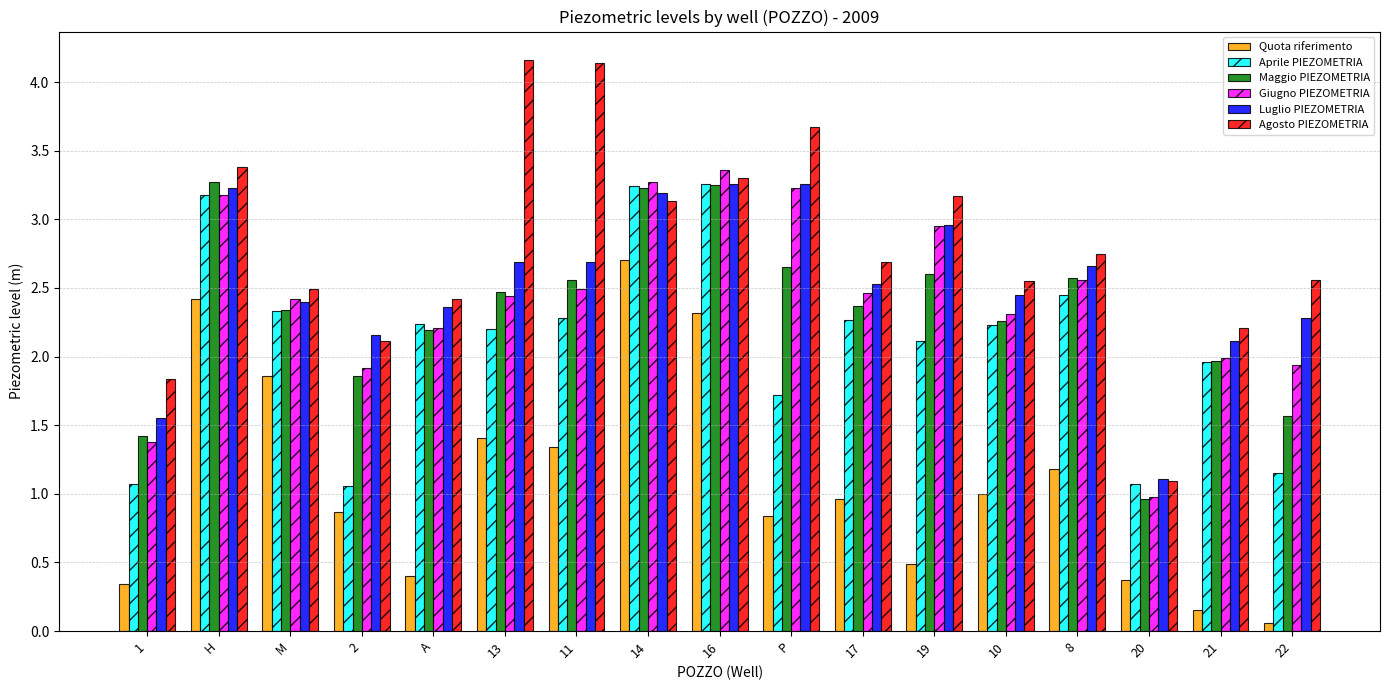

Is the value of Maggio PIEZOMETRIA at 17 greater than the value of Quota riferimento at P?

Yes